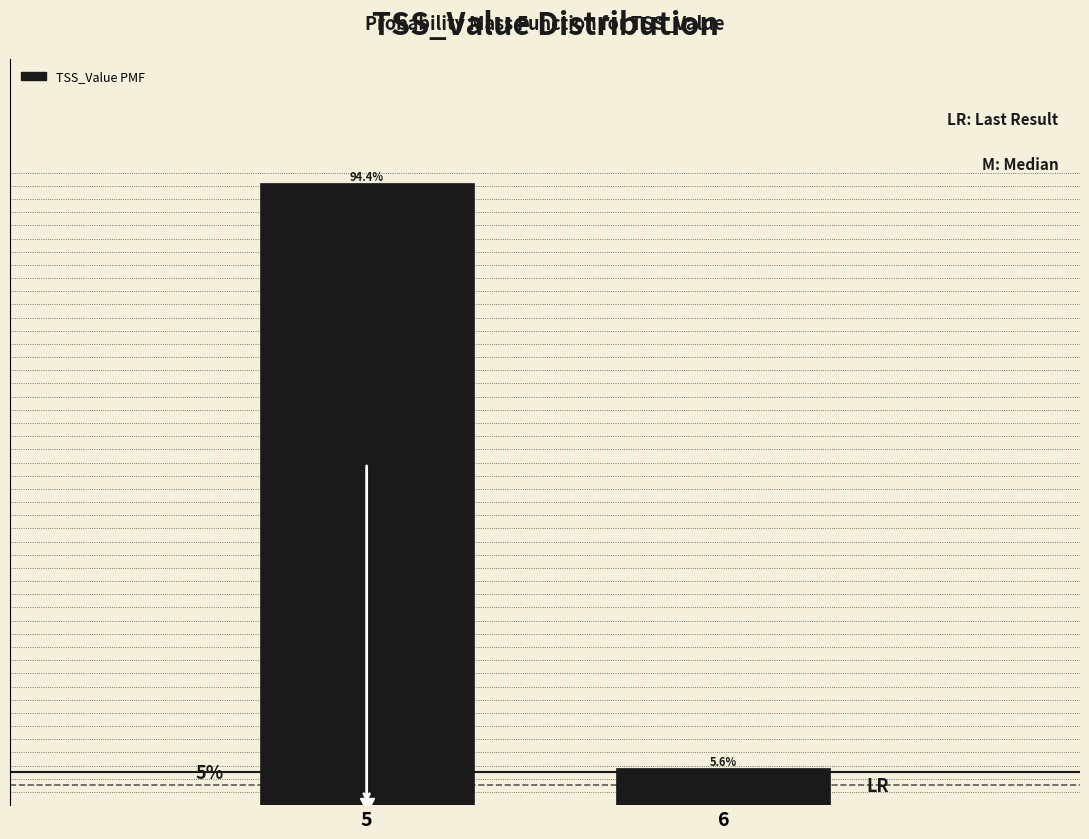

List the labels in order of value, smallest first.

6, 5